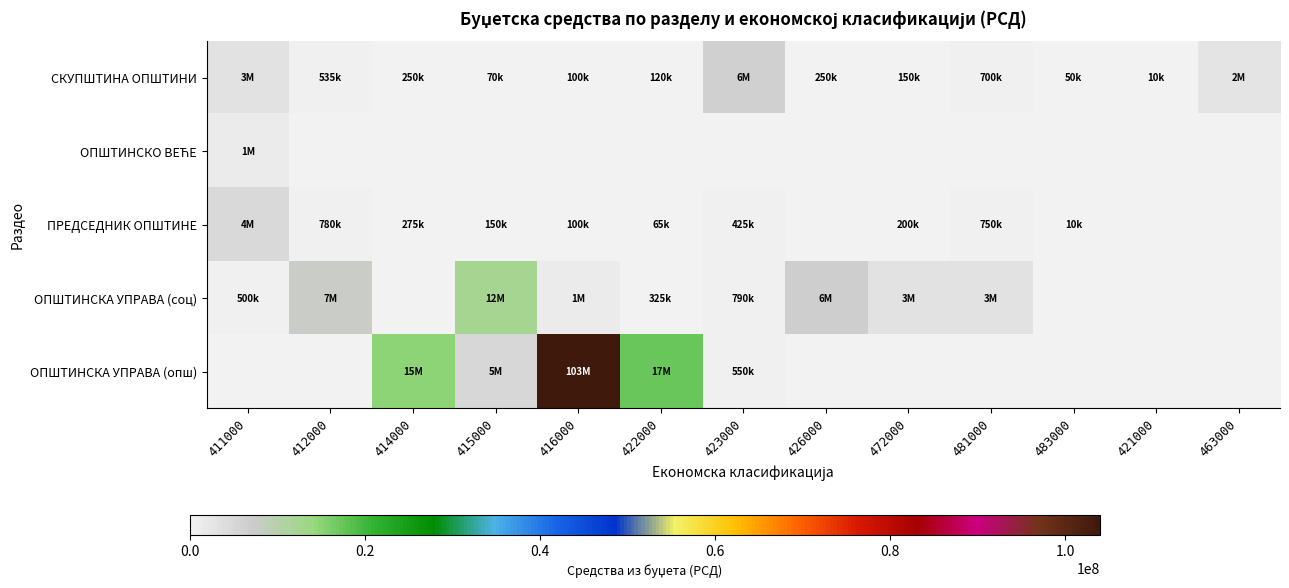

Which label corresponds to the largest value in the chart?

416000